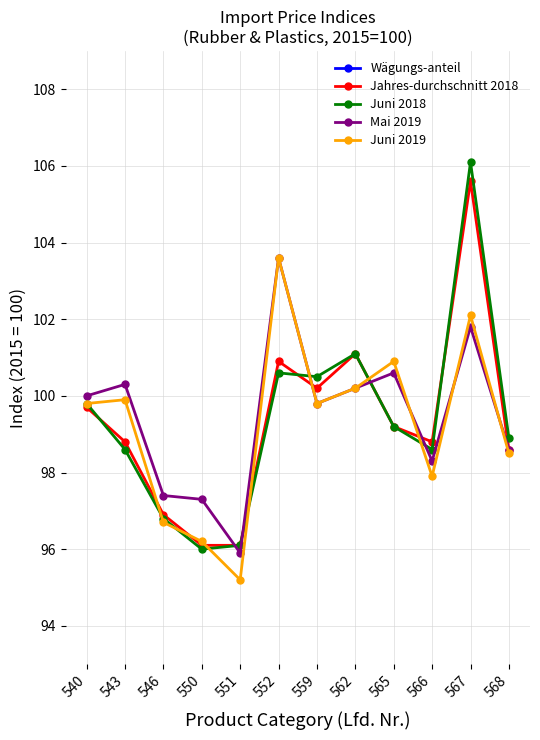

Read the Juni 2018 value at 567.

106.1